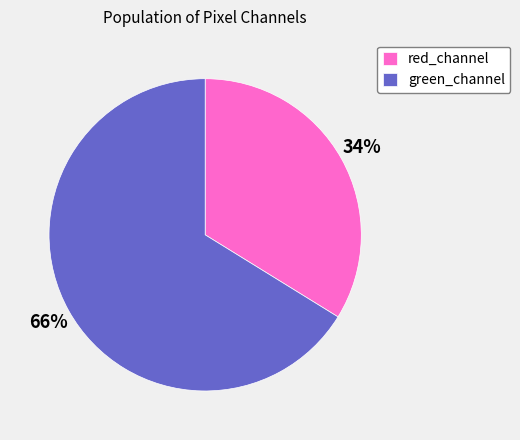

To the nearest percent, what is the average slice percentage?

50%